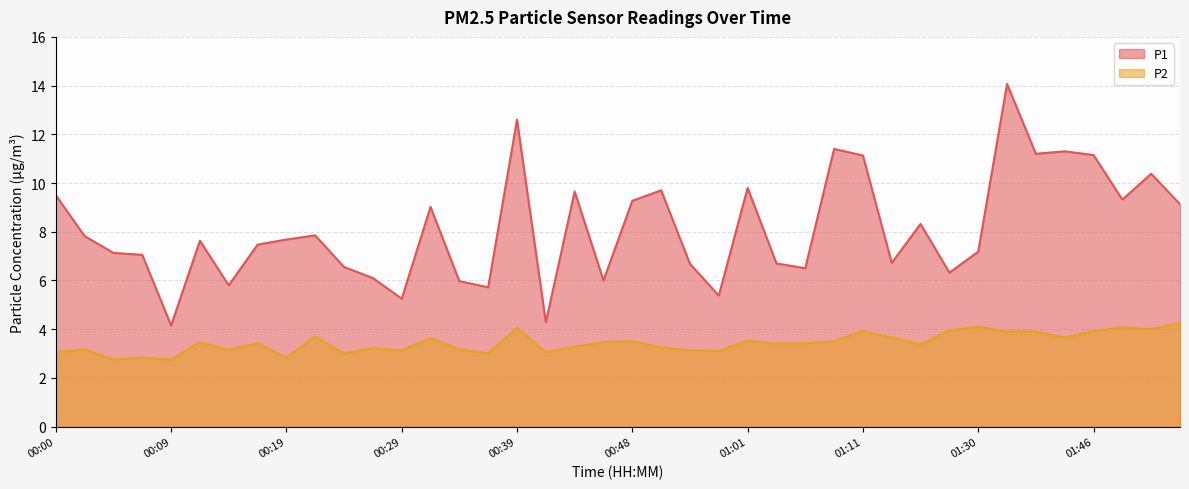

True or false: P2 has more than 2 points higher than both neighbors.

True